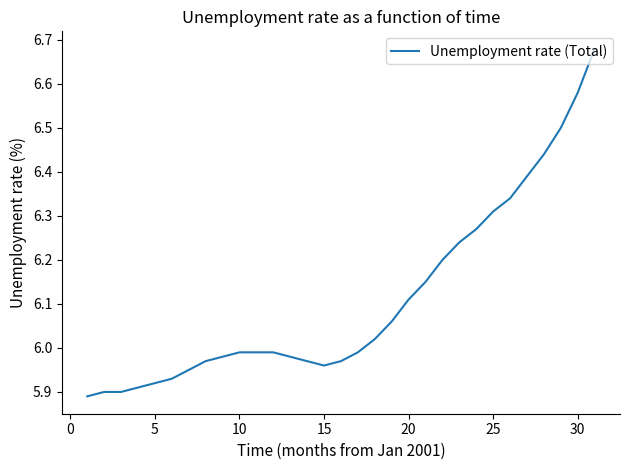

Does the chart have visible grid lines?

No